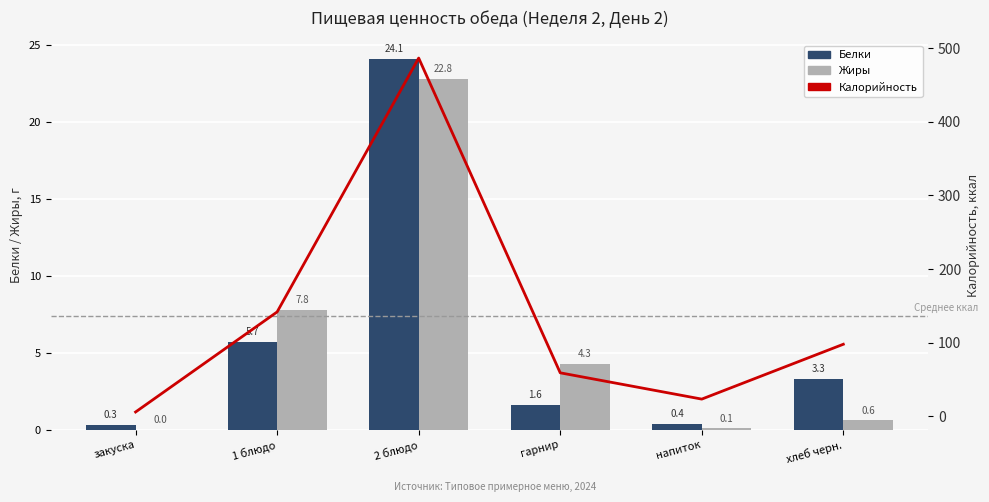

The Калорийность series shows 223.2 at 1 блюдо. True or false?

False